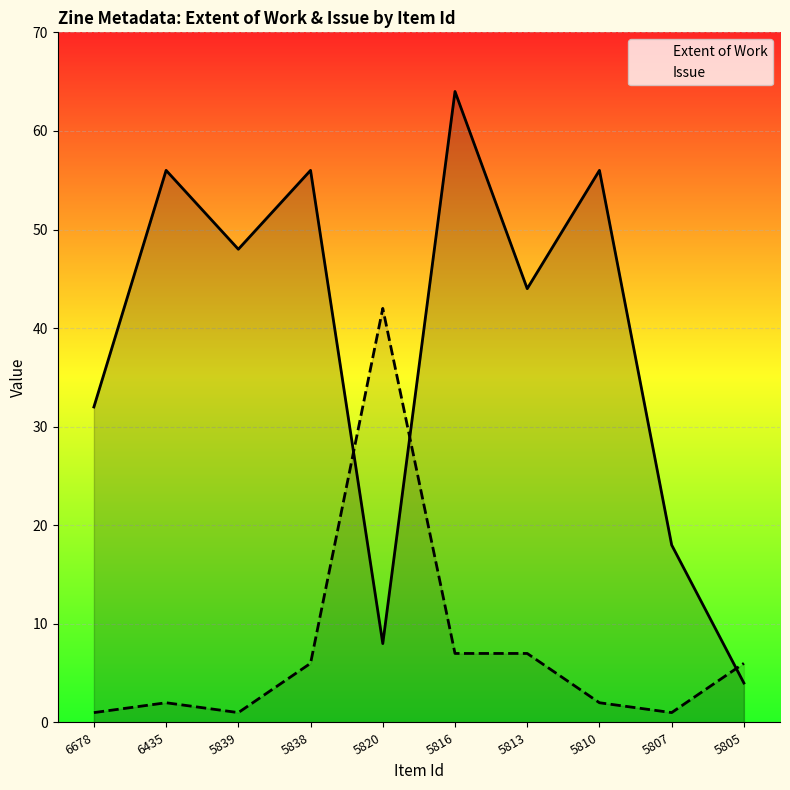

Between 5820 and 5807, which series saw the biggest shift?

Issue